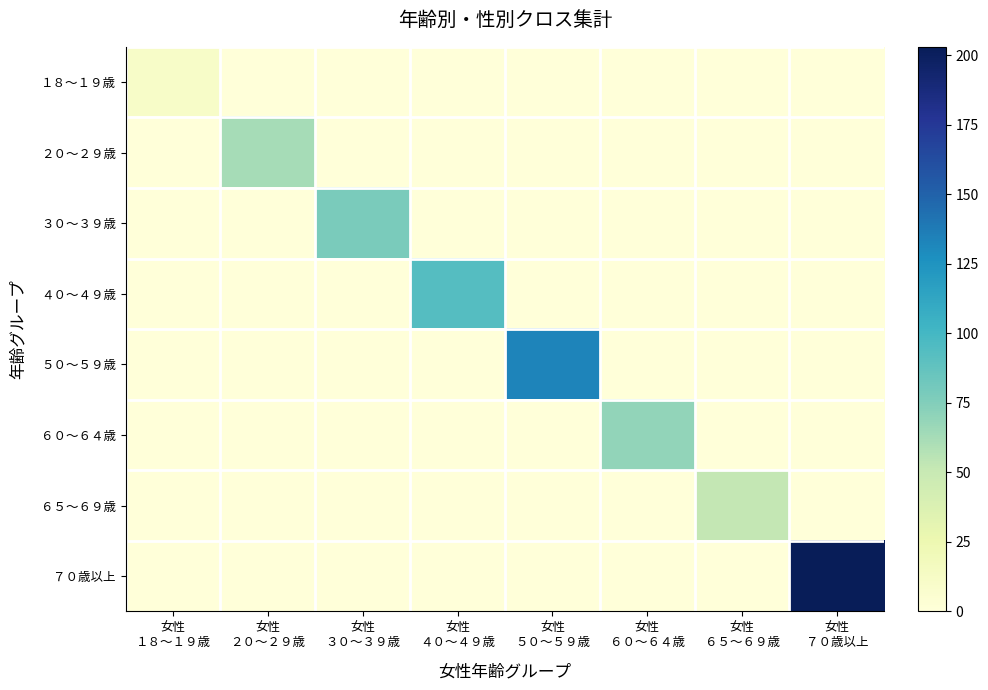

At how many categories does at least one series exceed 60?

6